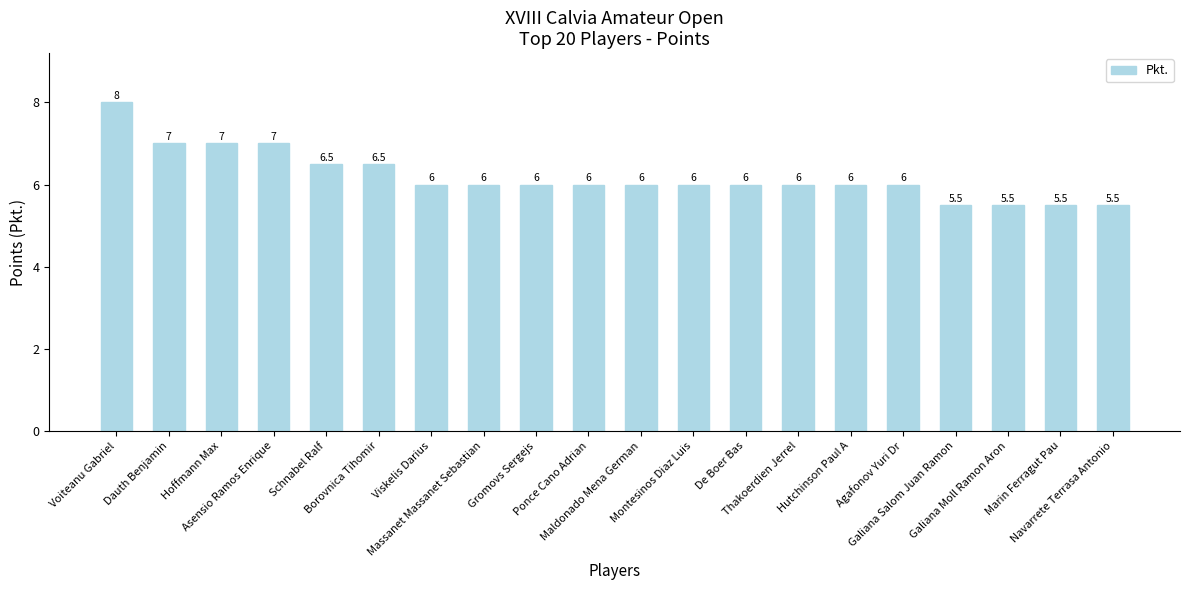

Which has a higher value, Montesinos Diaz Luis or Dauth Benjamin?

Dauth Benjamin